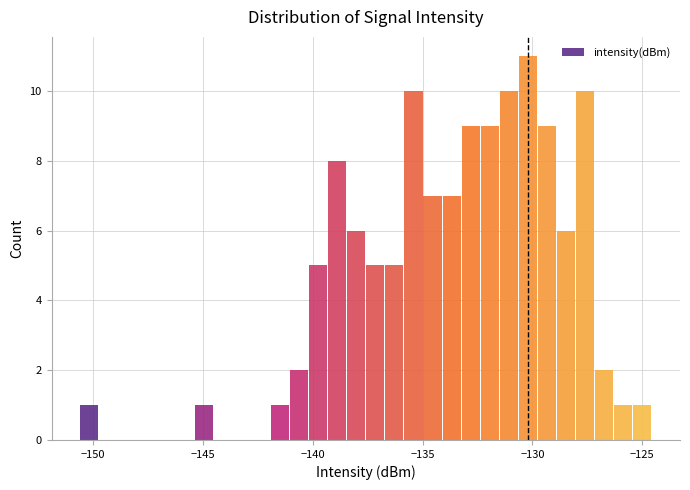

Around what value on the x-axis is the tallest bar? Give the approximate position of its centre, as read against the axis.

-130.0